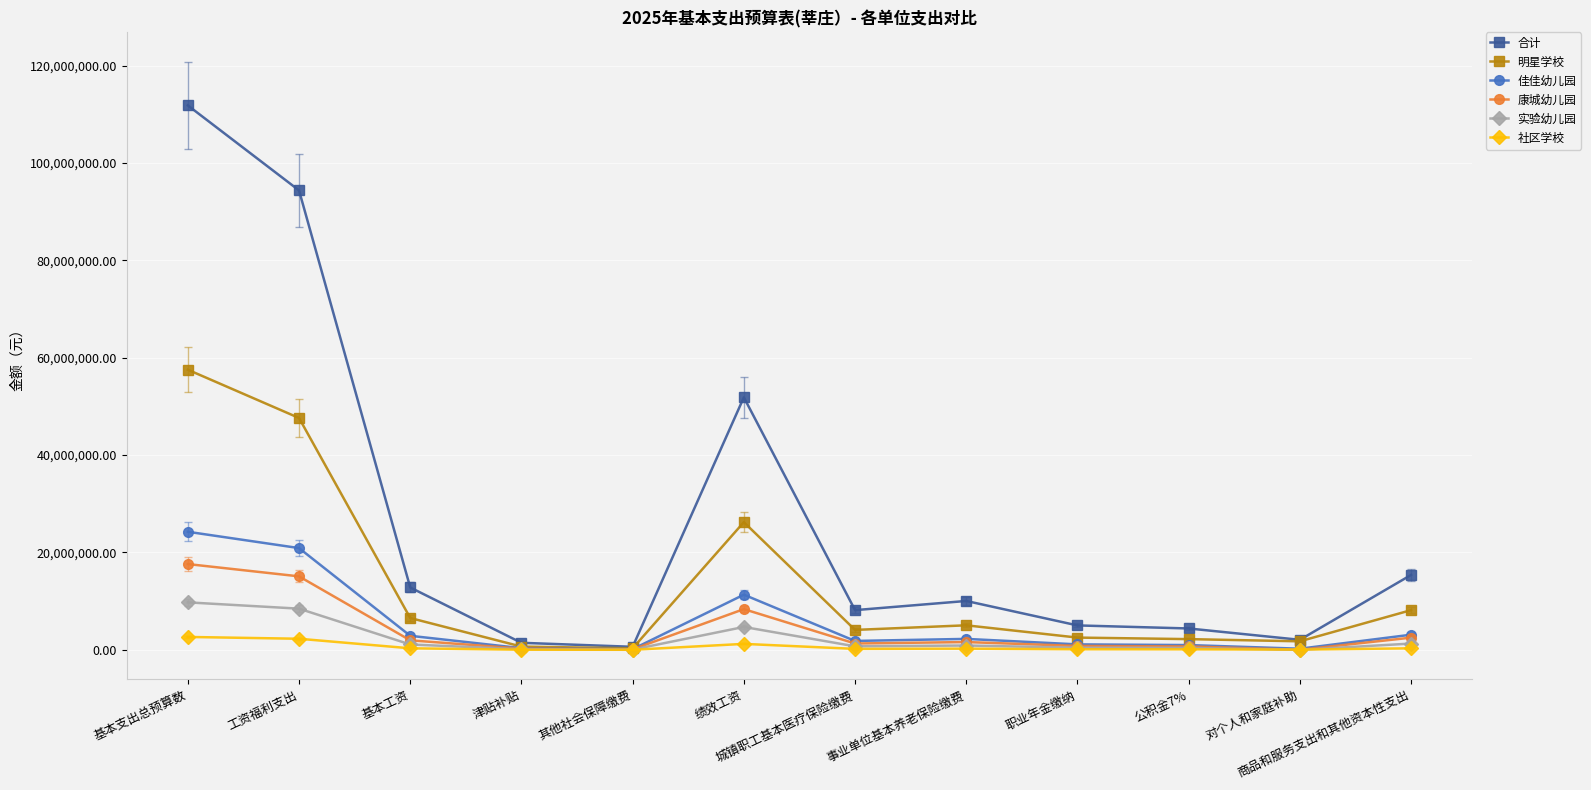

What position from the right is 绩效工资?

7